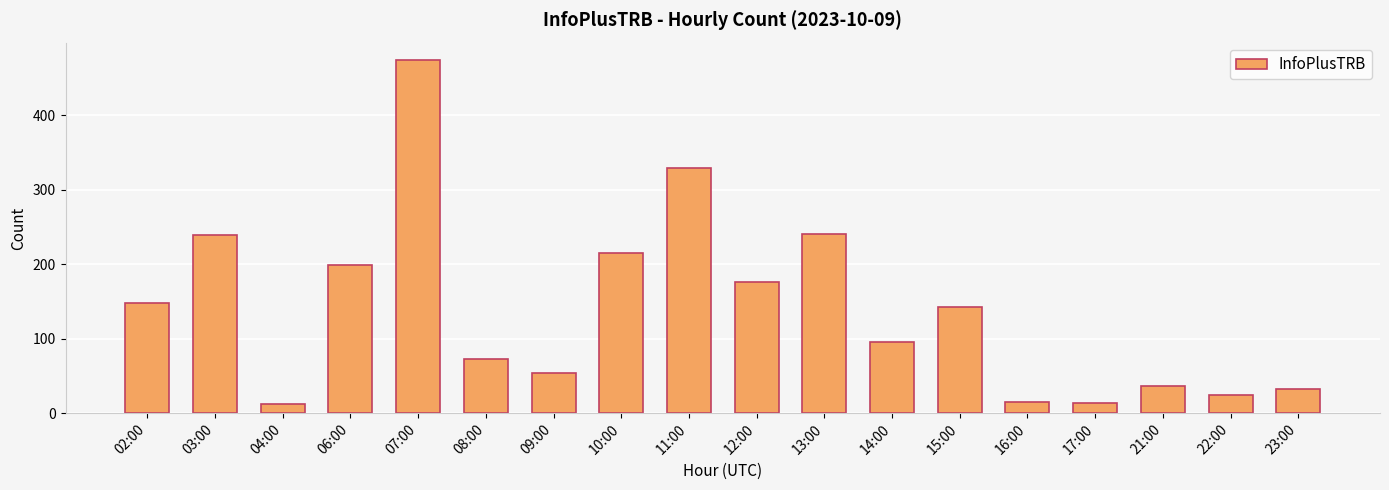

What is the label of the 3rd bar from the left?

04:00